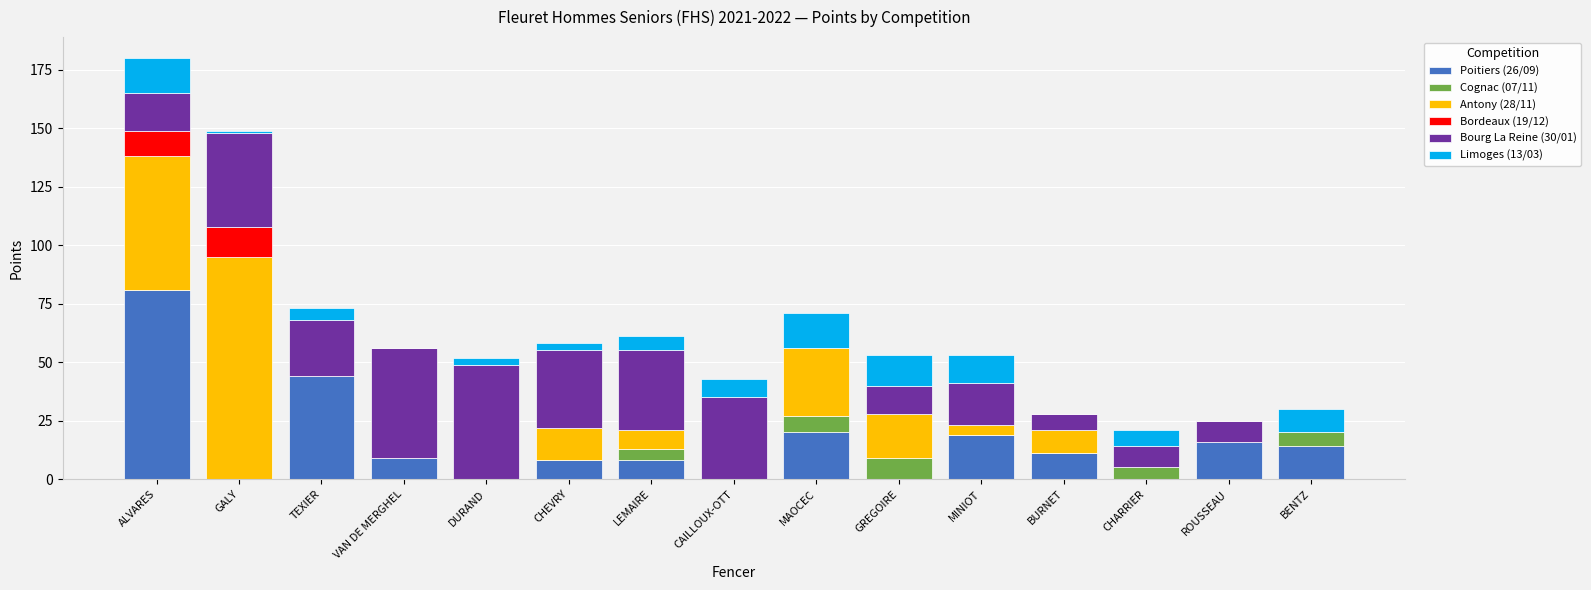

True or false: Poitiers (26/09) has a value of 9 at VAN DE MERGHEL.

True